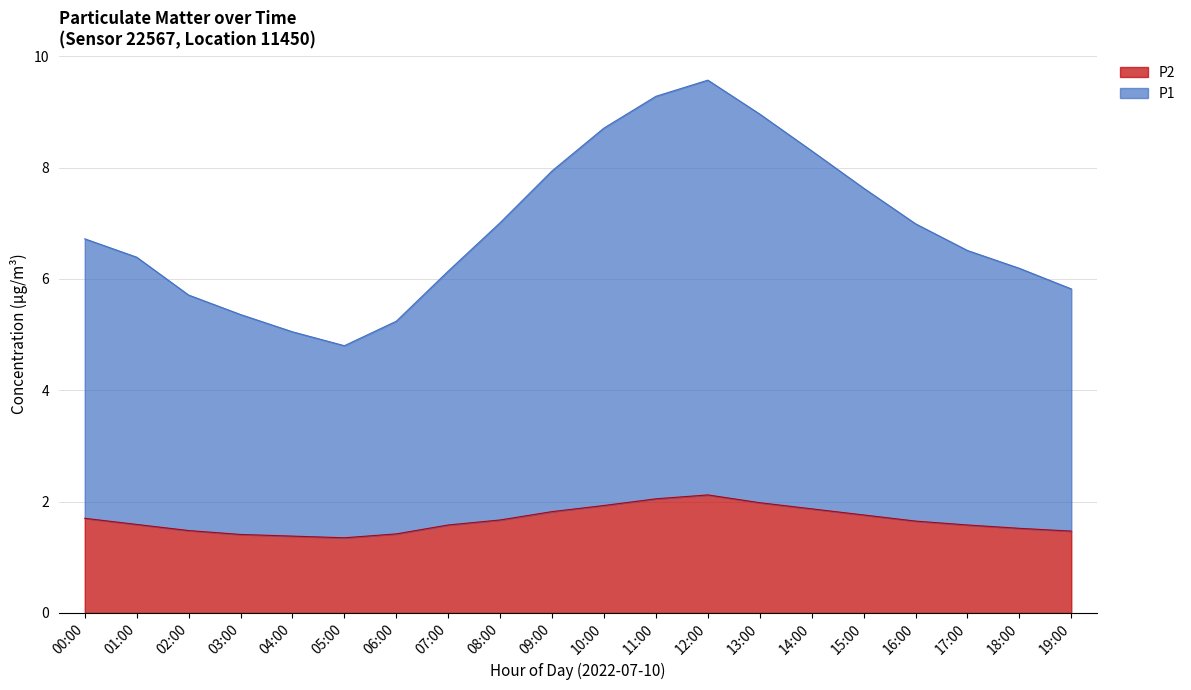

Which category has the highest value in the P1 series?

12:00